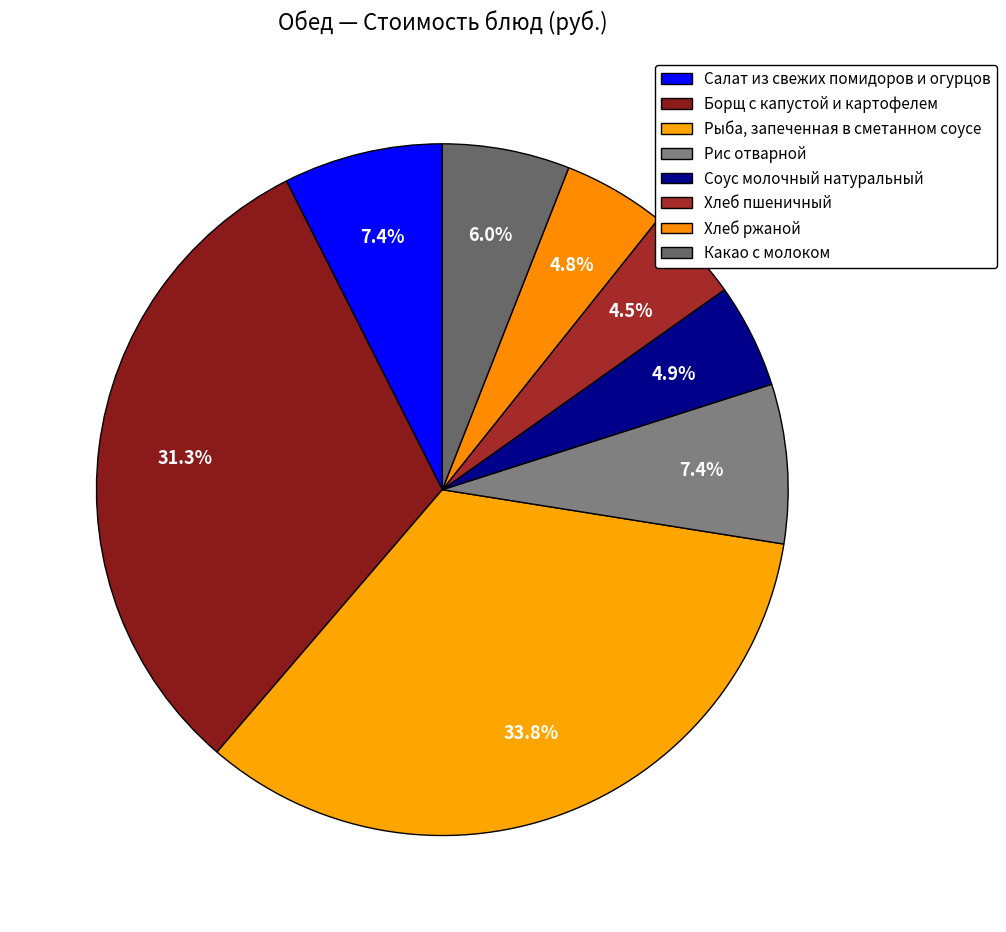

To the nearest percent, what is the average slice percentage?

12%